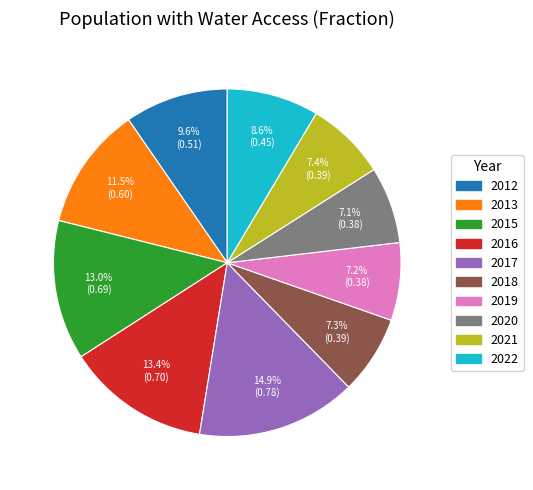

Which slice is the largest?

2017